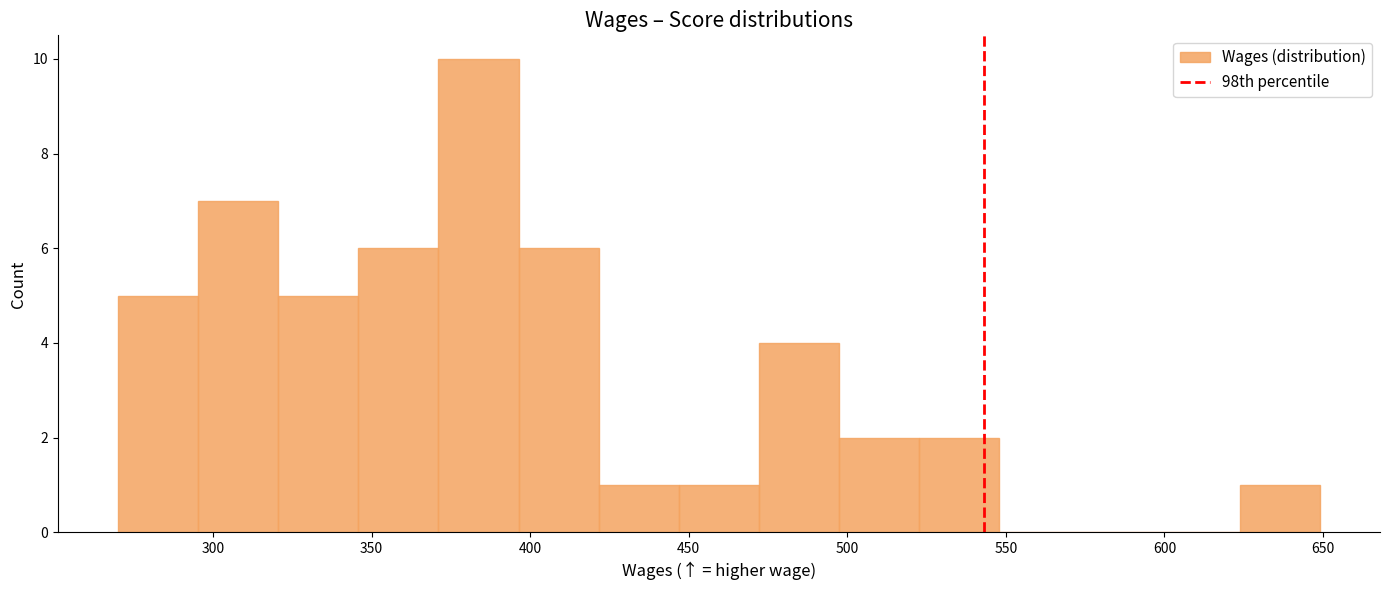

Over which range of the x-axis is the bar tallest?

370 to 395